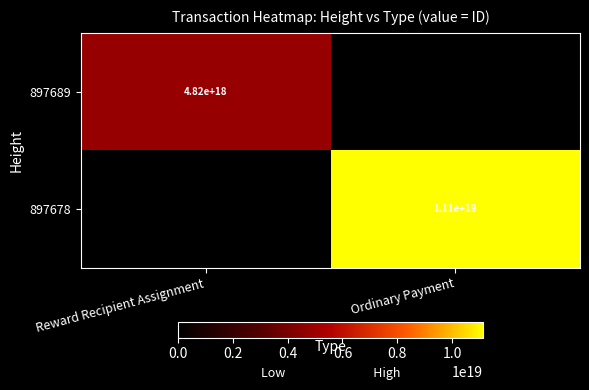

Is it true that 897689 equals 6344652377396273152 at Reward Recipient Assignment?

False